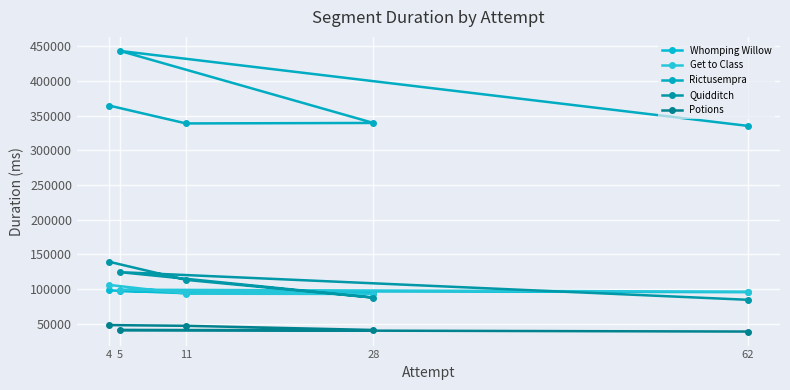

Count the number of categories in the chart.

5